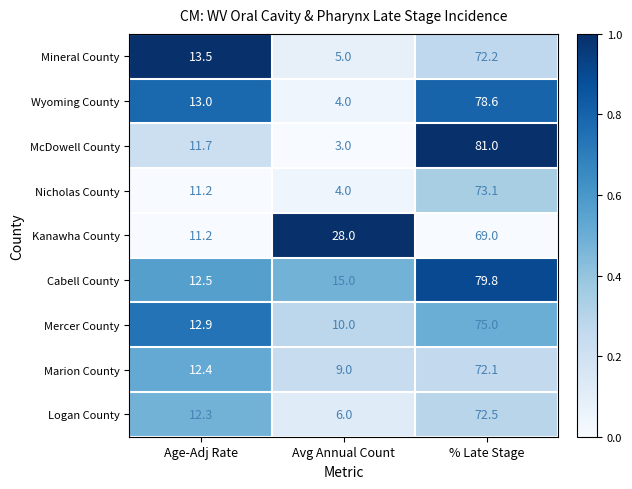

At which category is the sum across all series the highest?

% Late Stage